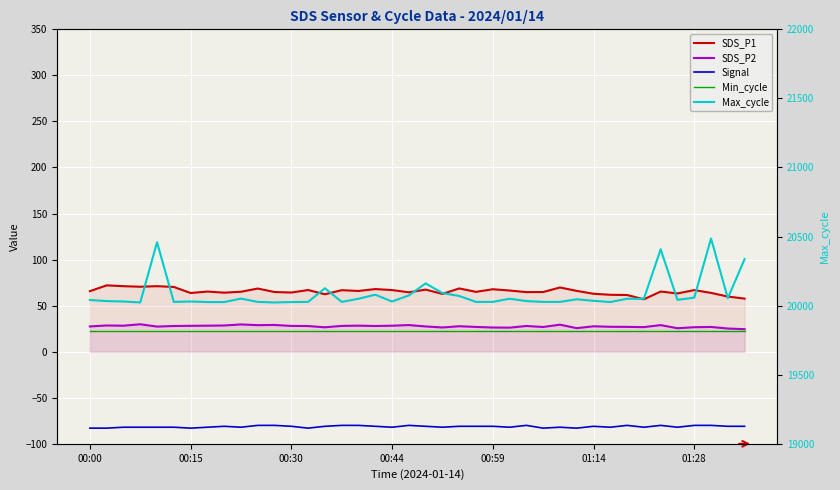

List the series in order of their peak value, highest first.

Max_cycle, SDS_P1, SDS_P2, Min_cycle, Signal